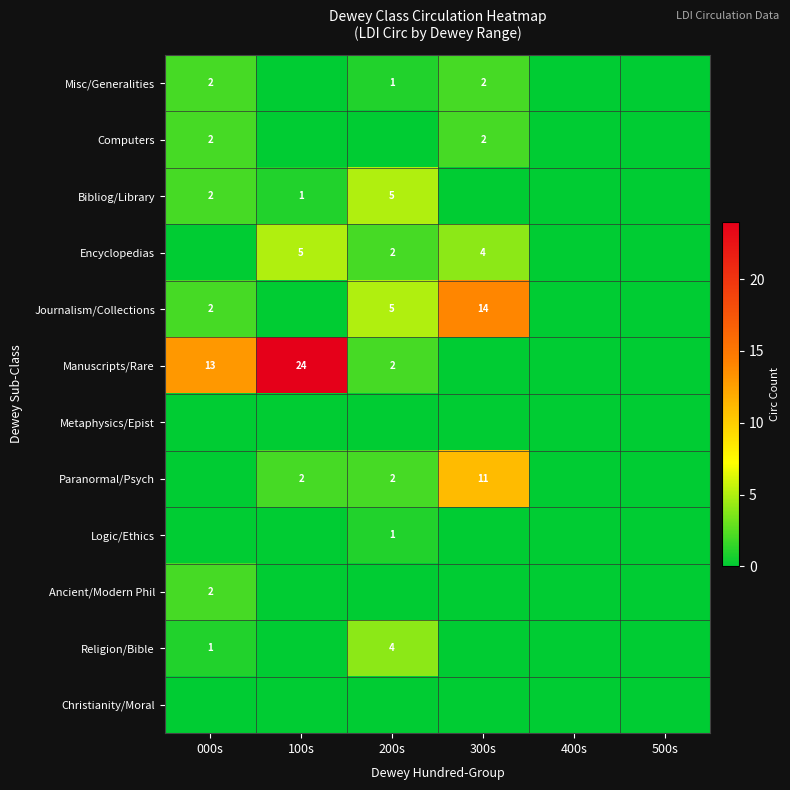

Is it true that Journalism/Collections equals 2 at 000s?

True